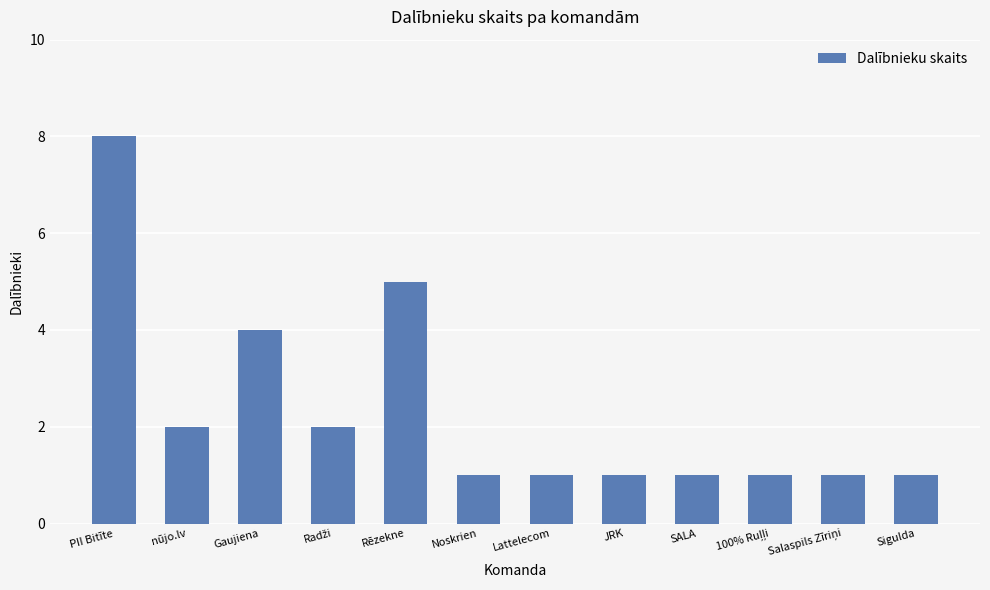

What is the label of the 7th bar from the left?

Lattelecom